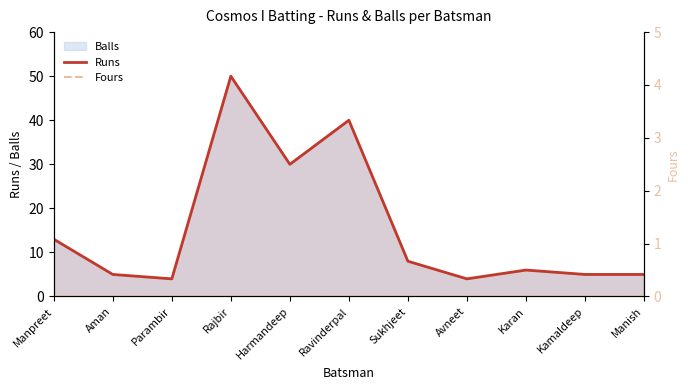

What position from the left is Avneet?

8